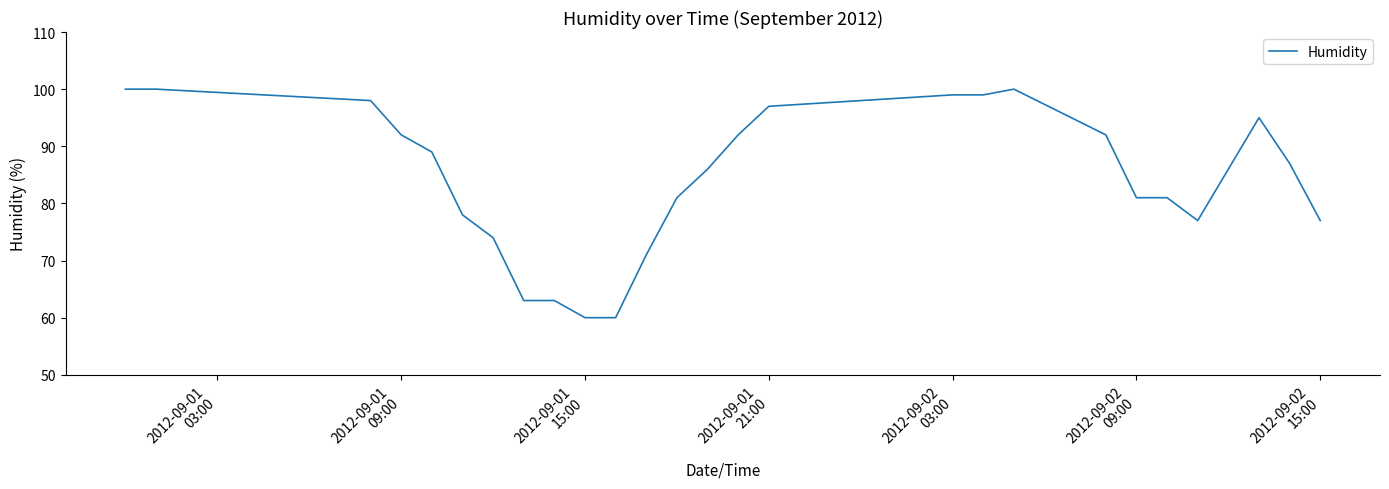

What is the maximum value shown in the chart?

100